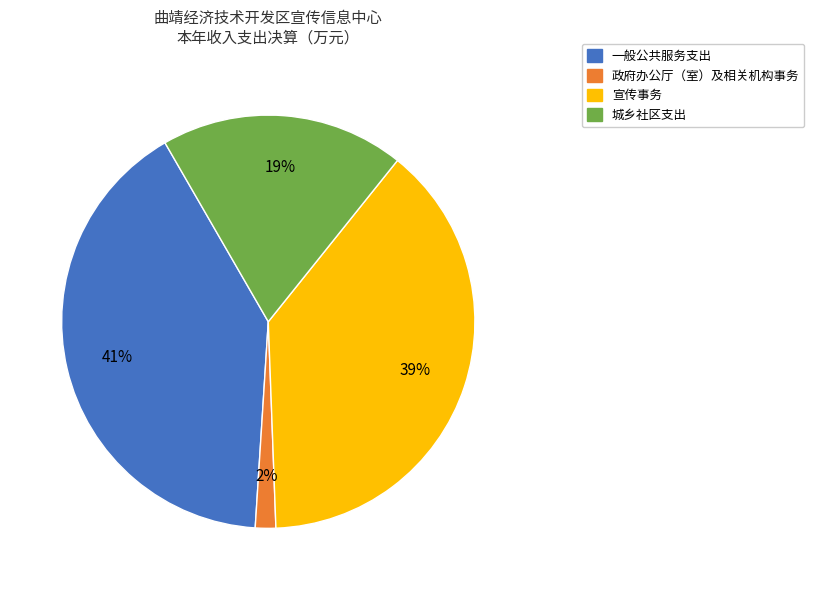

What is the largest slice in the pie chart?

一般公共服务支出